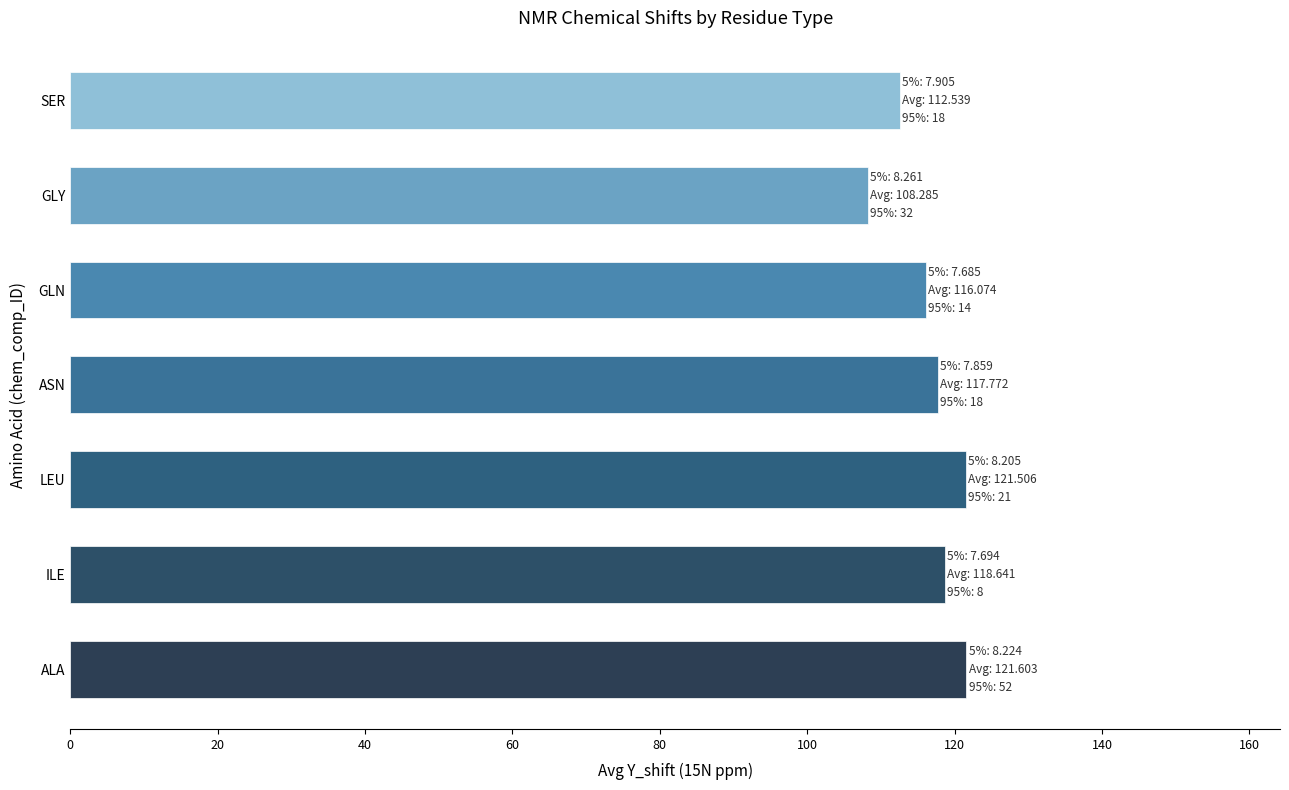

What is the greatest value displayed?

121.6